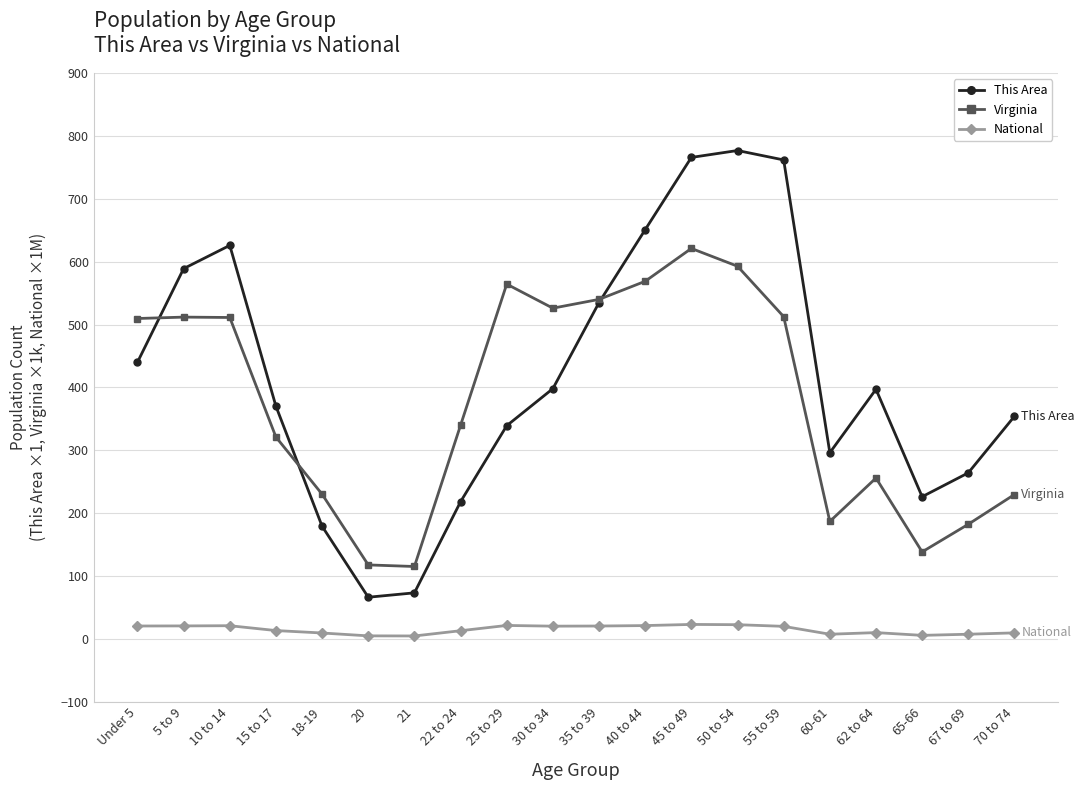

Is it true that Virginia equals 592.8 at 50 to 54?

True